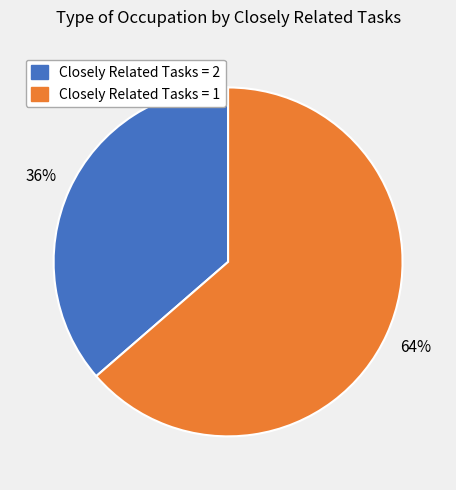

To the nearest percent, what is the average slice percentage?

50%